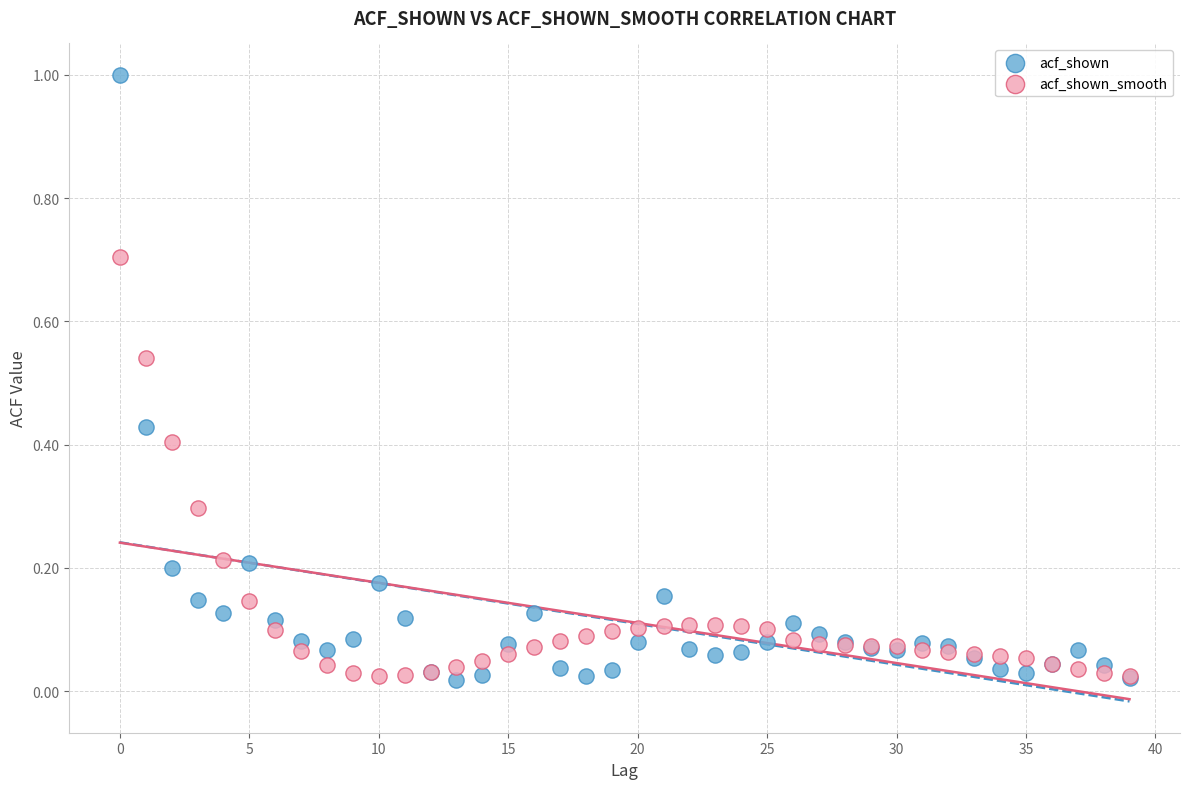

What are all the series names shown in the legend?

acf_shown, acf_shown_smooth